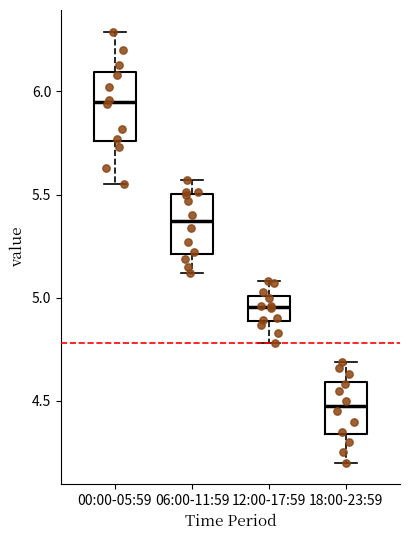

Which box has the lowest median line?

18:00-23:59